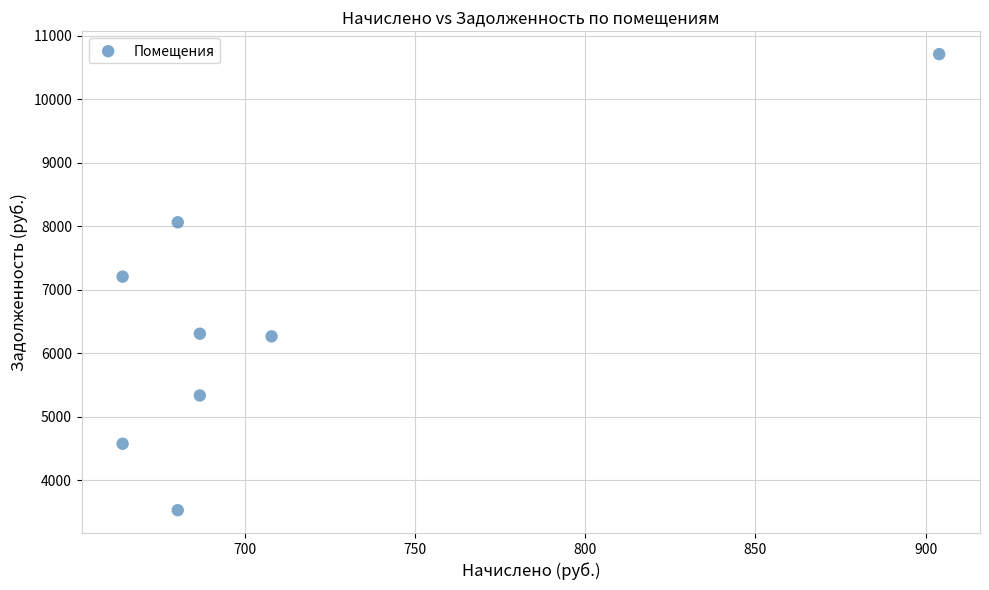

What Y value in the scatter plot is closest to 7120?

7207.8